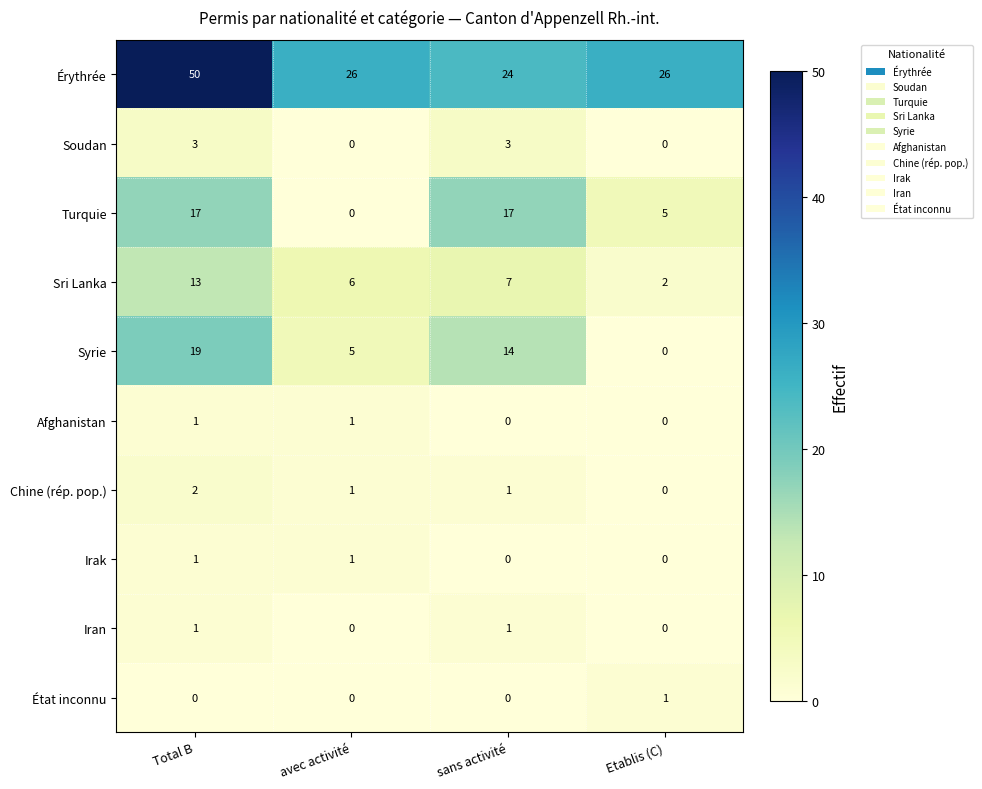

Which label corresponds to the largest value in the chart?

Total B